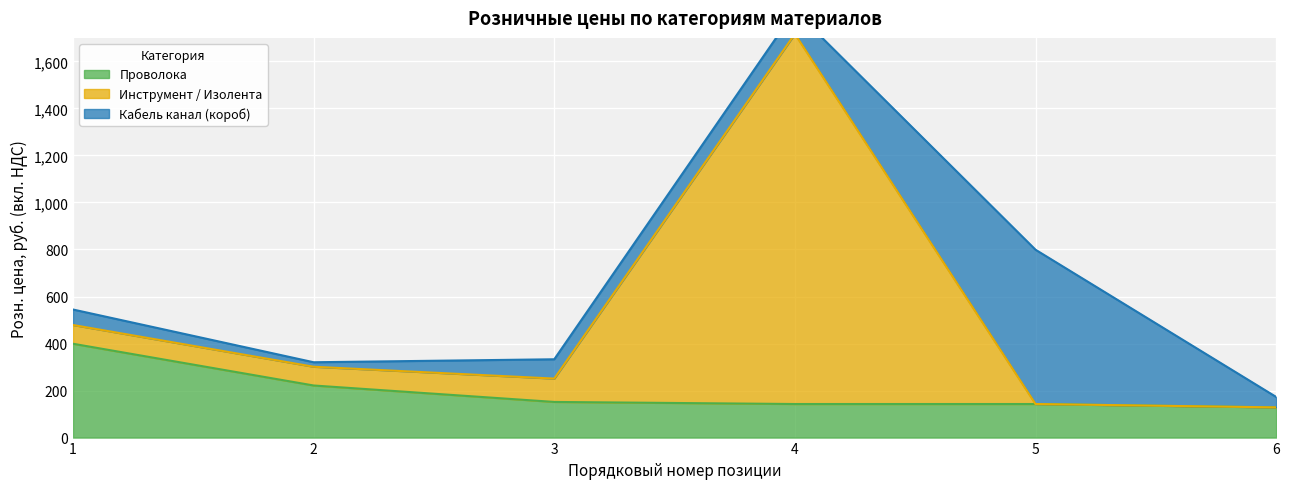

Which series changed the most between 3 and 6?

Инструмент / Изолента